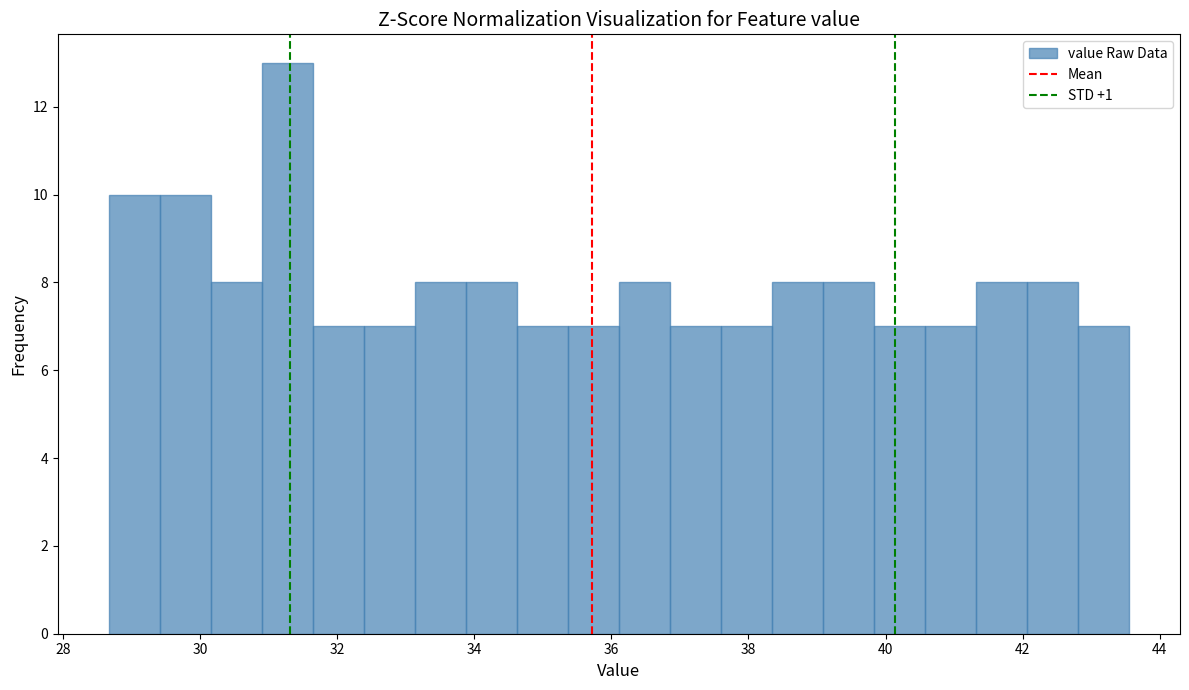

Around what value on the x-axis is the tallest bar? Give the approximate position of its centre, as read against the axis.

31.2